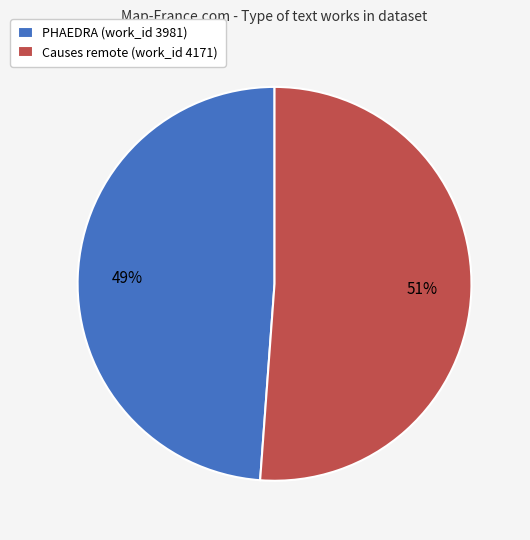

Is the sum of PHAEDRA (work_id 3981) and Causes remote (work_id 4171) greater than half?

Yes